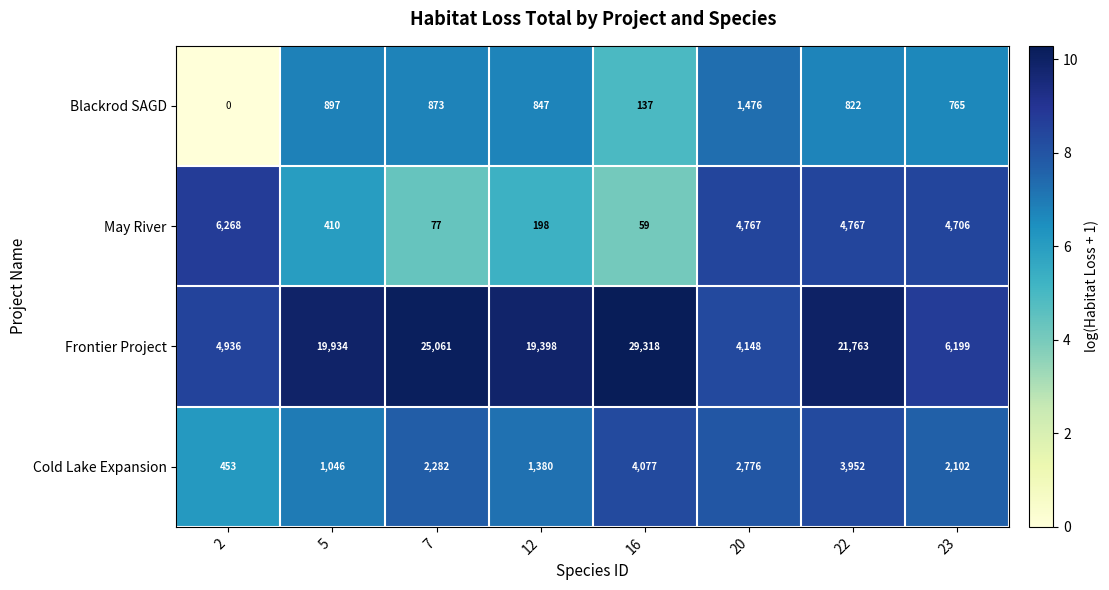

What is the approximate value of Cold Lake Expansion at 5?

1046